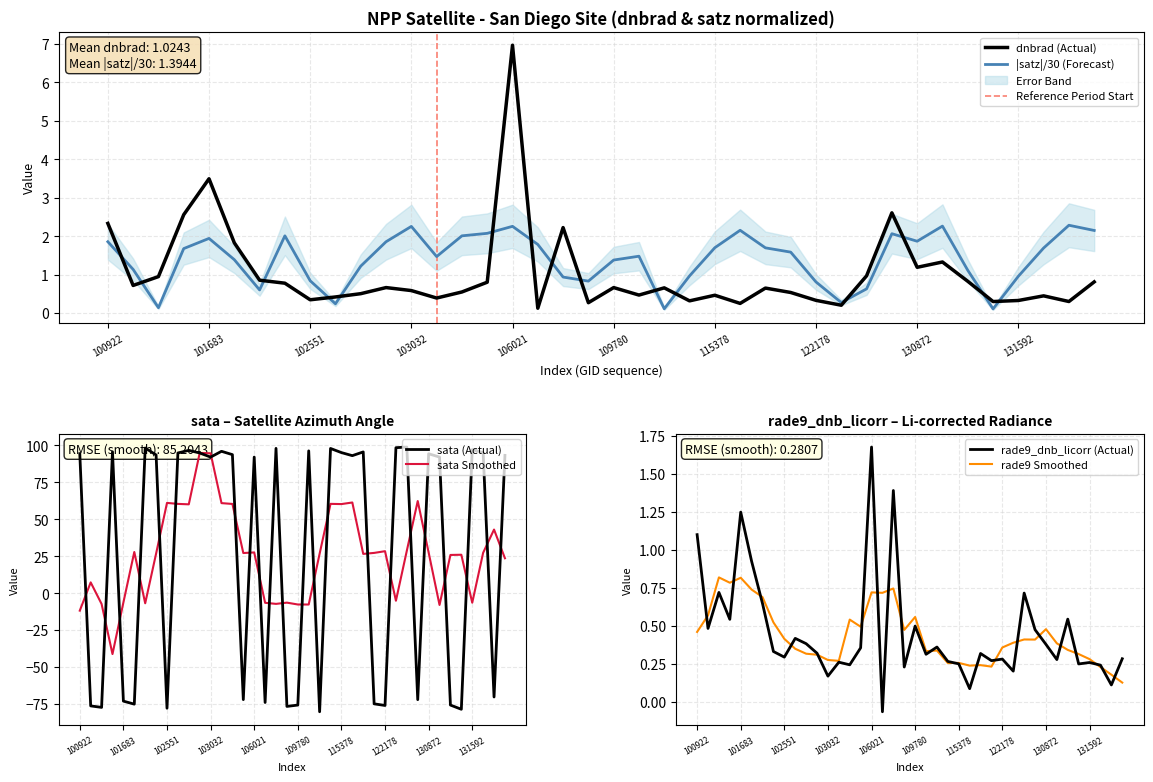

At which category does satz reach its first local peak?

101683